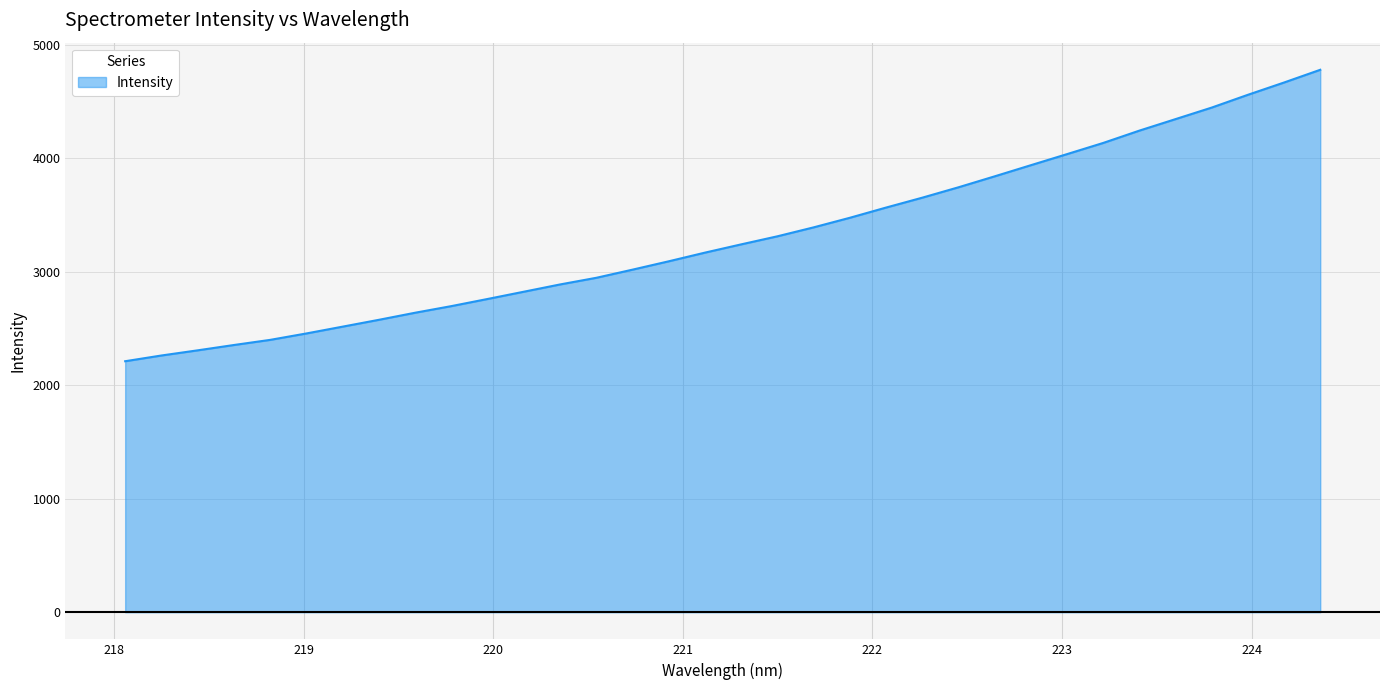

What is the minimum value shown in the chart?

2212.6